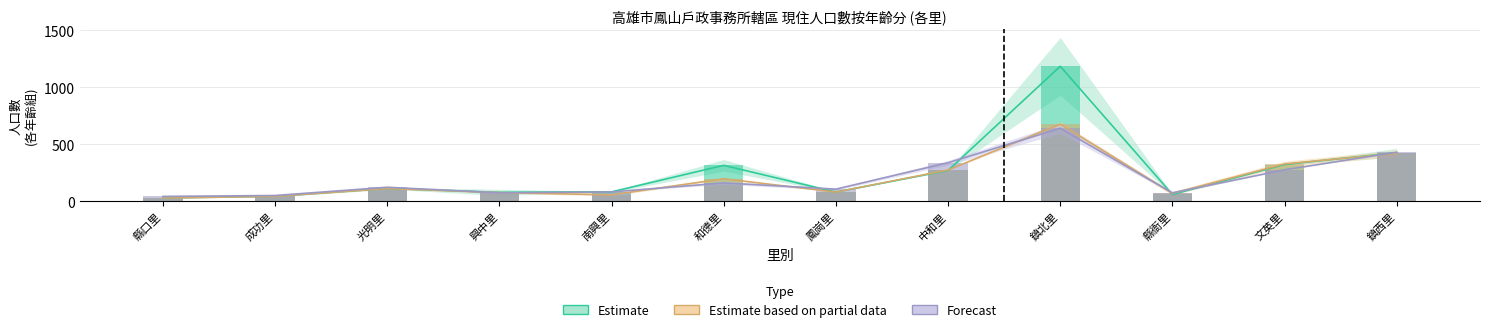

Are the bars horizontal?

No